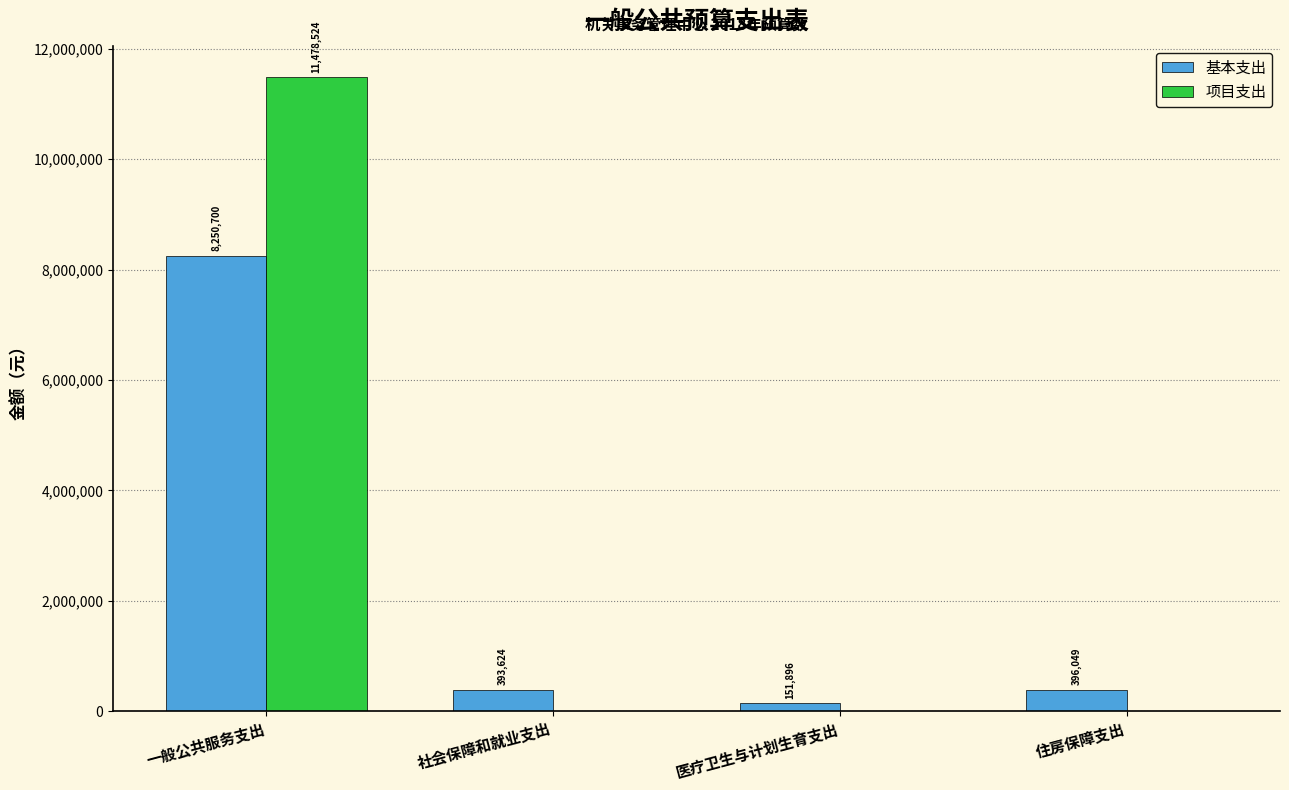

How many values in 项目支出 are above zero?

1